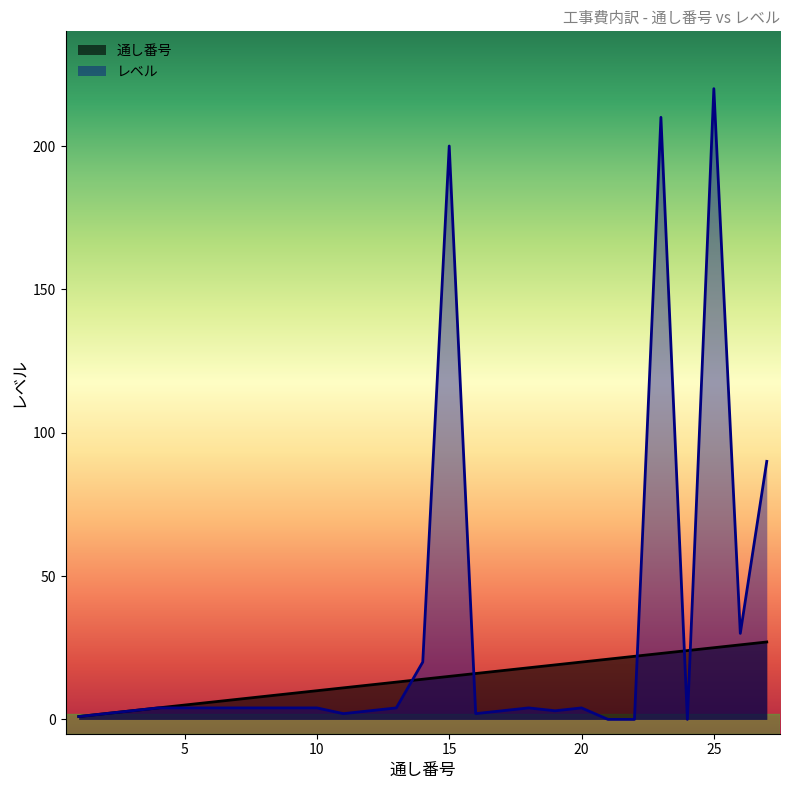

Where is the first local minimum for レベル?

11